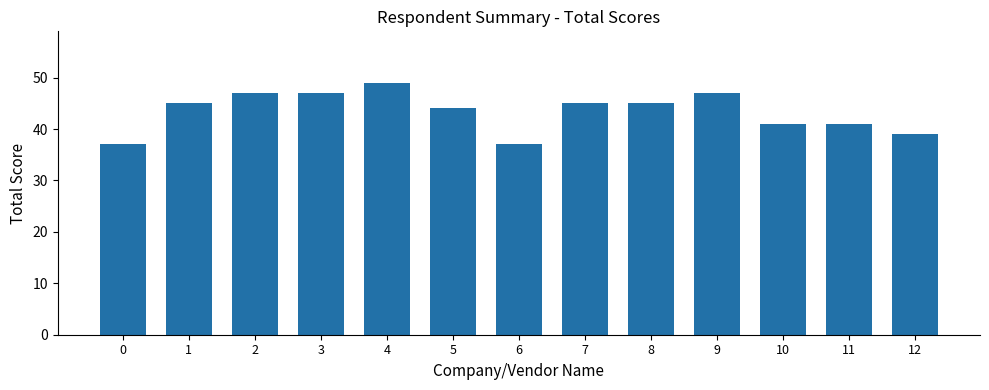

Which label corresponds to the largest value in the chart?

4